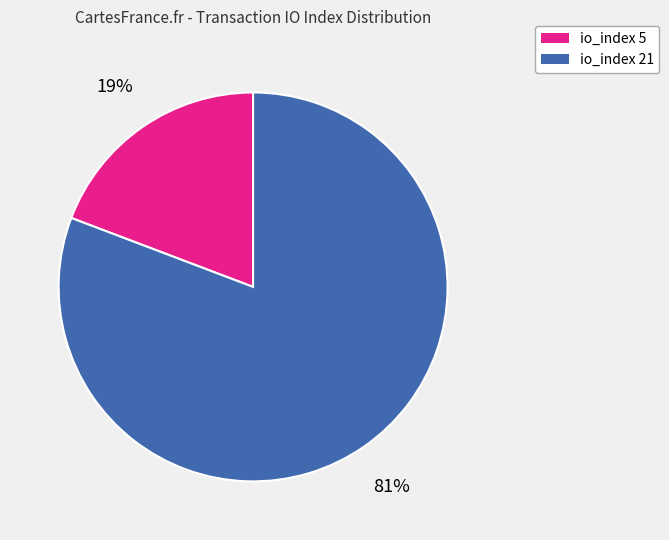

Between io_index 21 and io_index 5, which is larger?

io_index 21